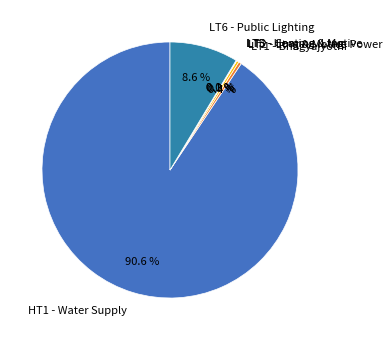

Does HT1 - Water Supply account for over 50% of the chart?

Yes